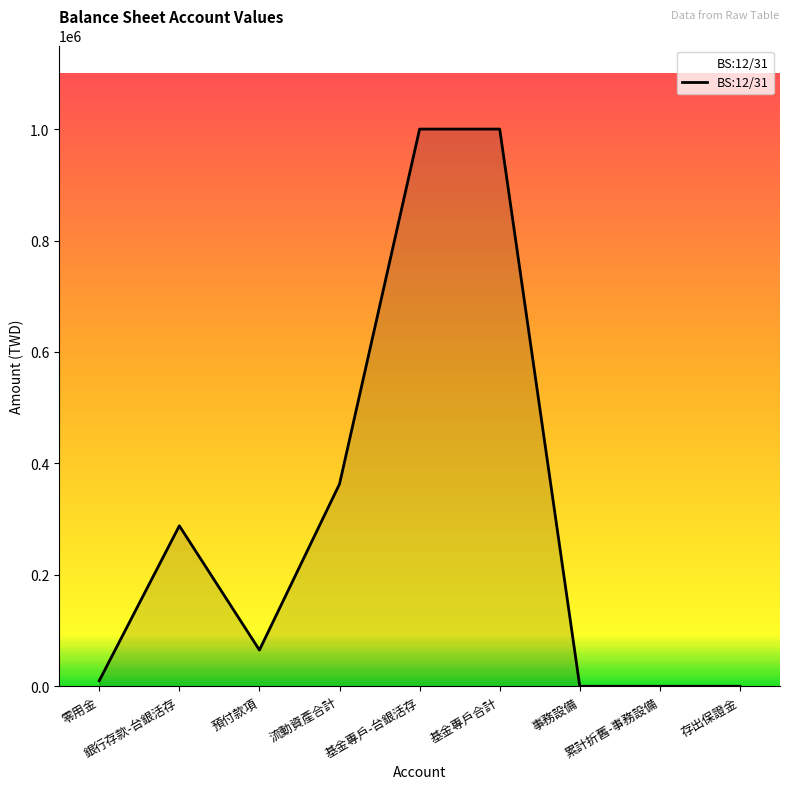

True or false: the data shows 0 at 存出保證金.

True